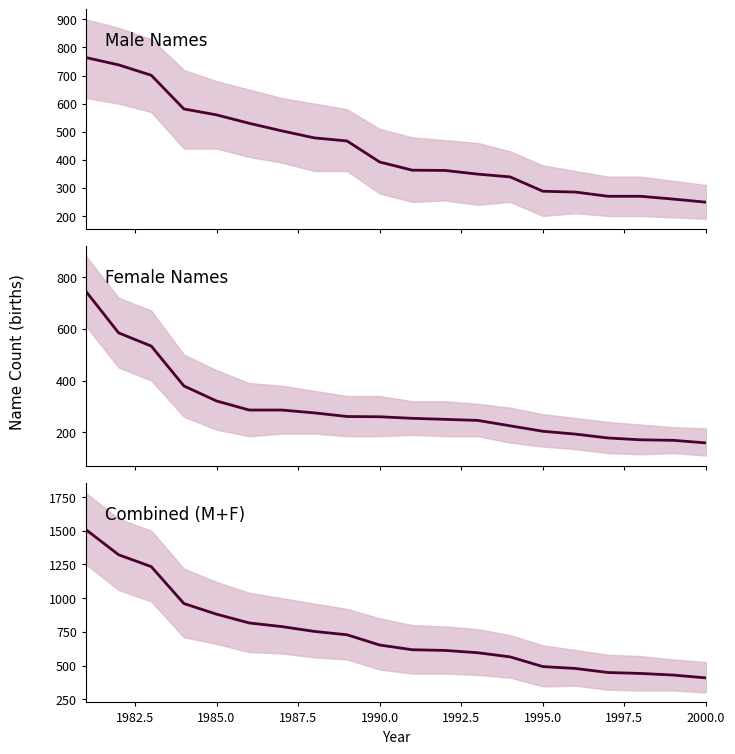

What is the difference between the highest and lowest values at 1985.0?

560